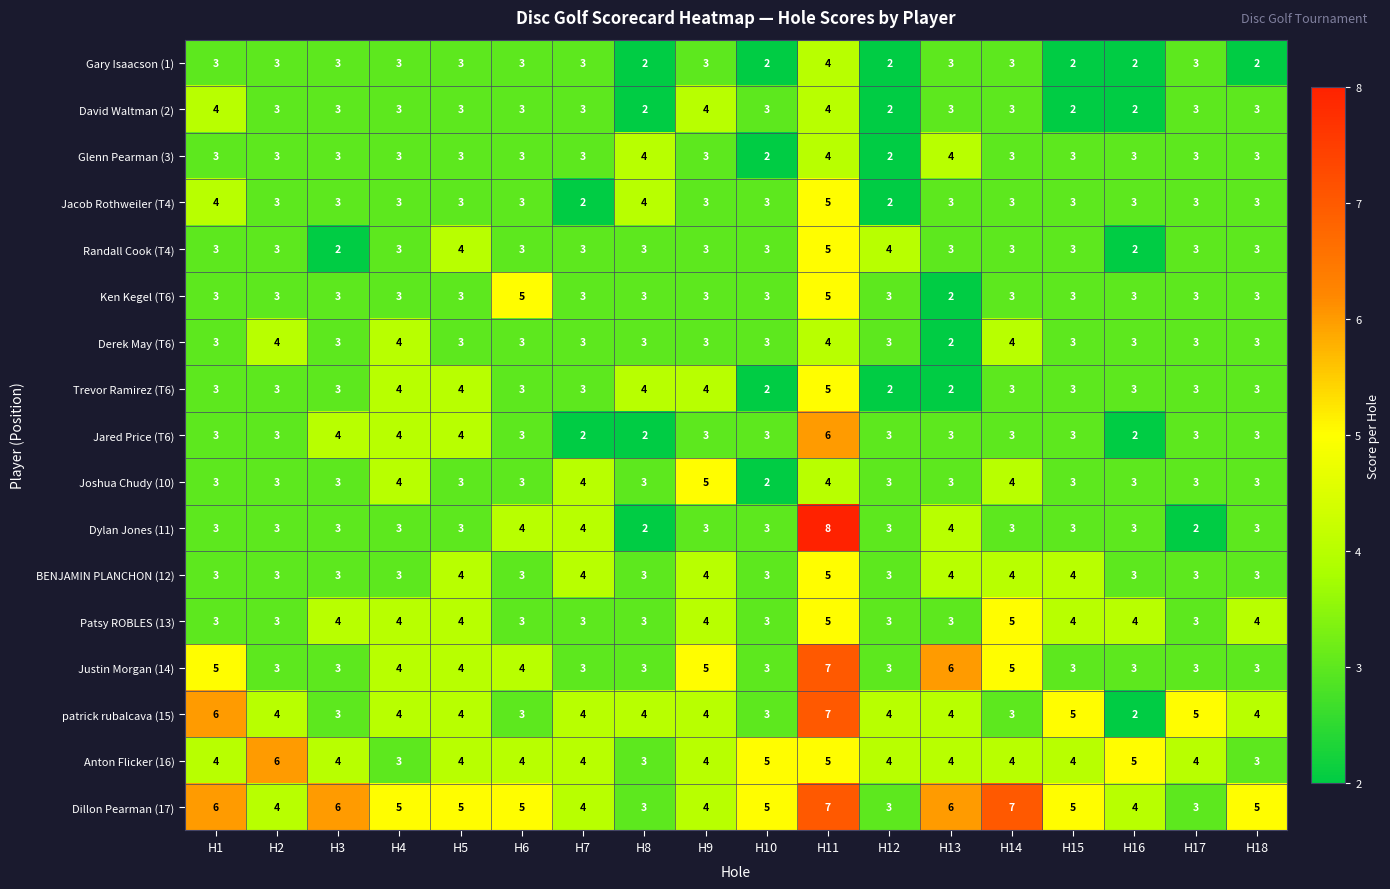

What is the total value across all series at H8?

51